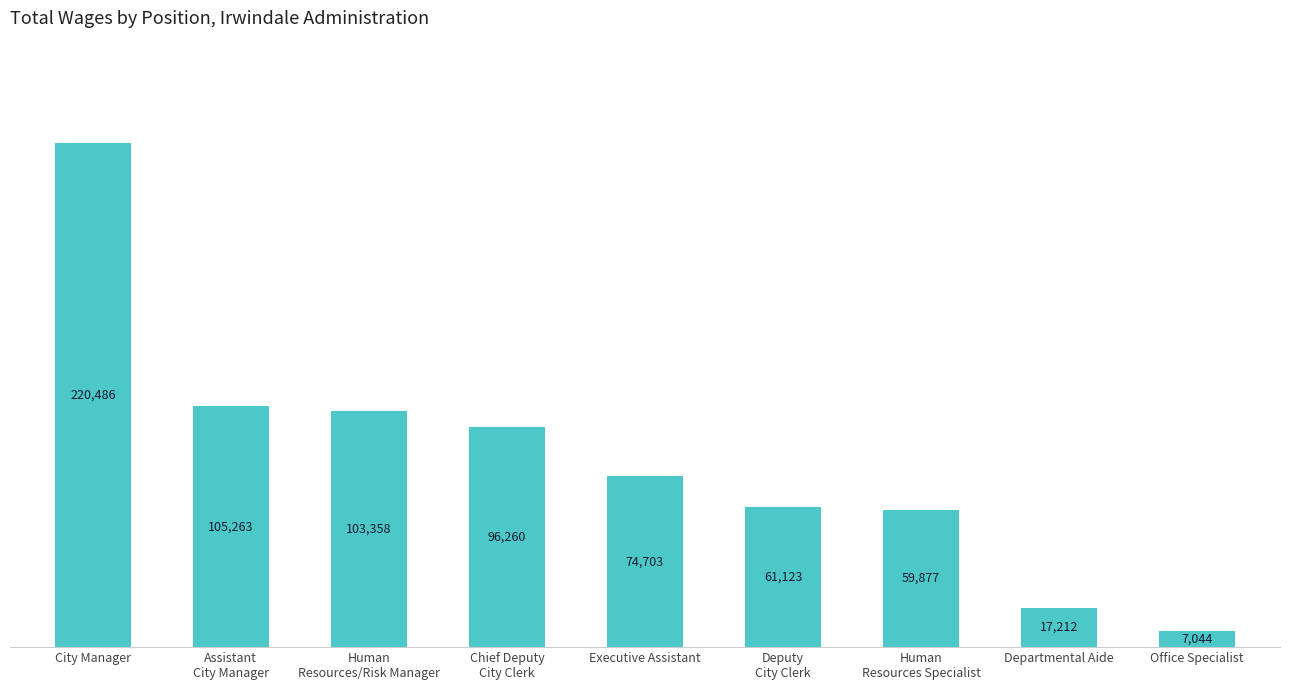

What is the approximate value at Departmental Aide, to the nearest 50?

17200